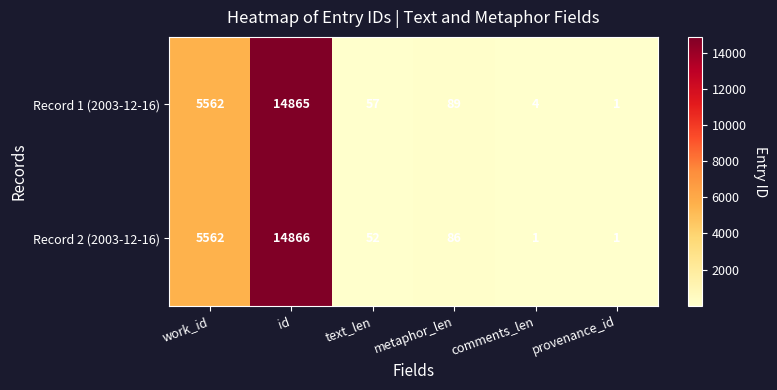

What is the sum of all Record 2 (2003-12-16) values?

20568